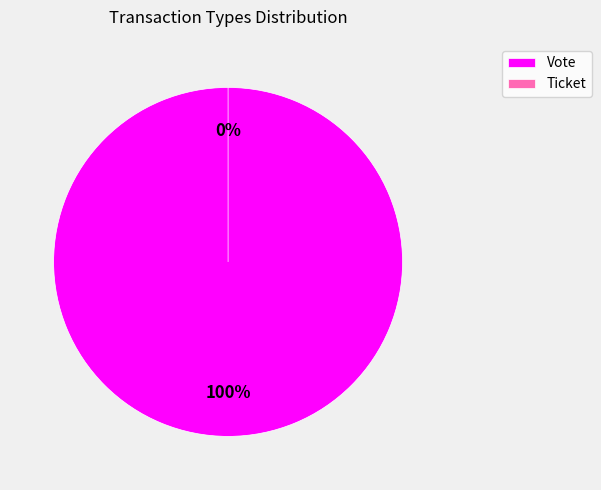

Is it true that Vote is 100% of the pie?

True